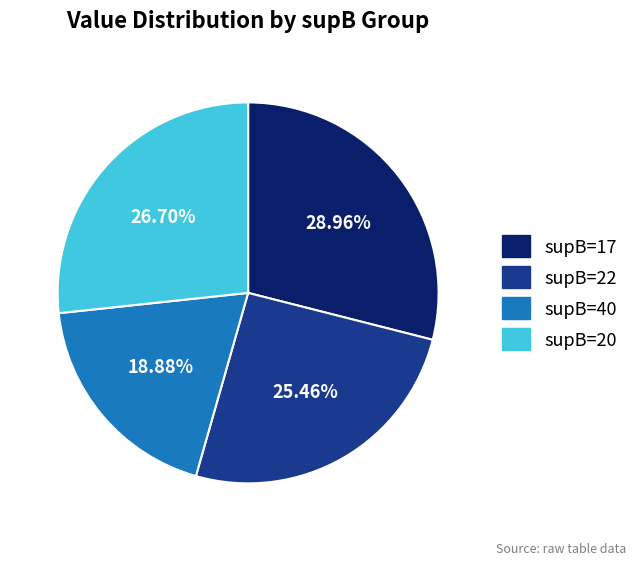

To the nearest percent, what is the difference between the supB=40 and supB=17 slice percentages?

10%